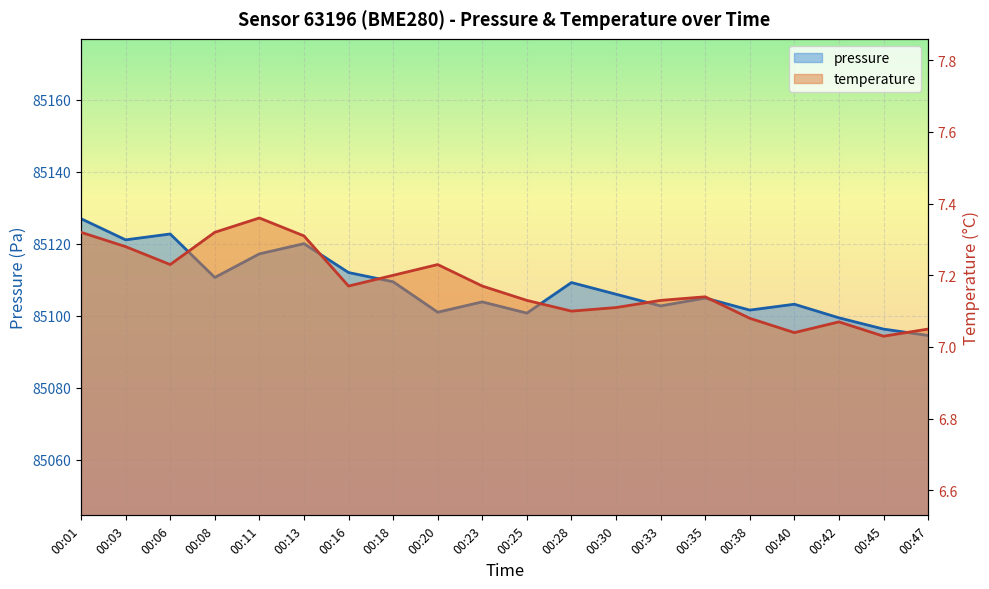

What is the difference between the second highest and second lowest values in the pressure series?

26.4